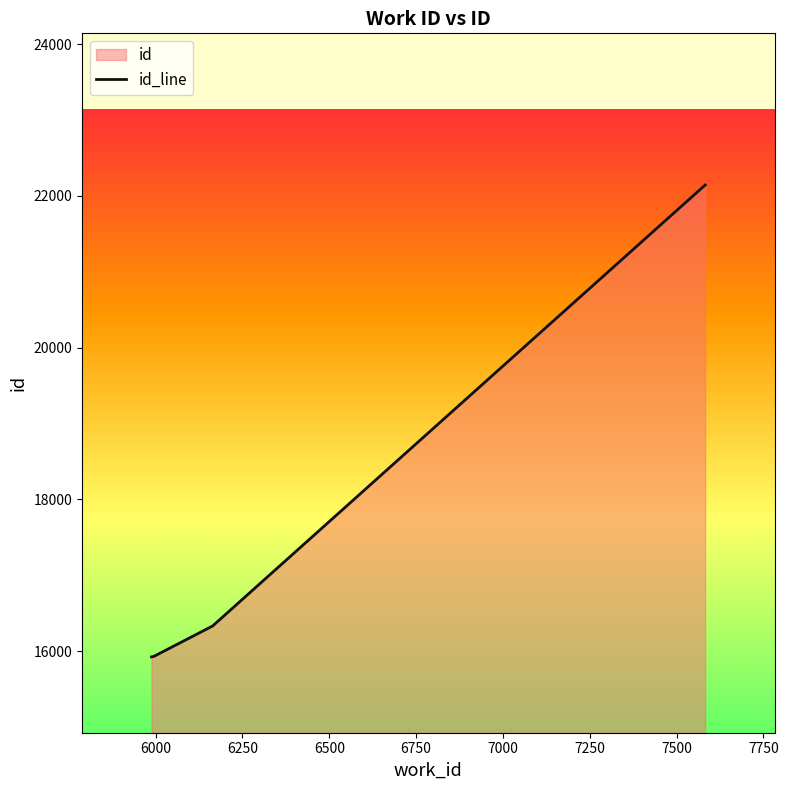

True or false: the data has more than 2 interior local peaks.

False